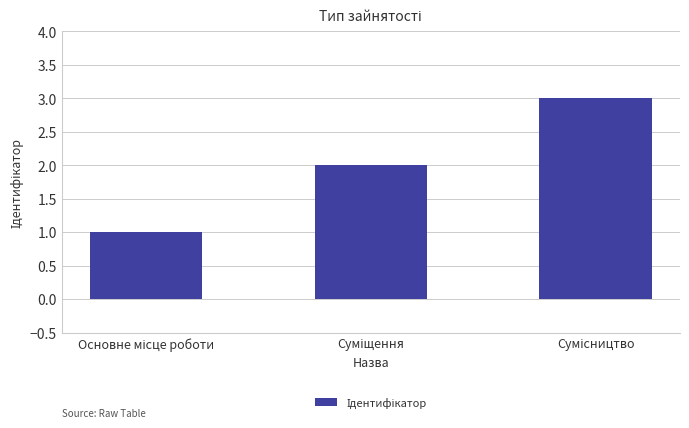

What is the maximum value shown in the chart?

3